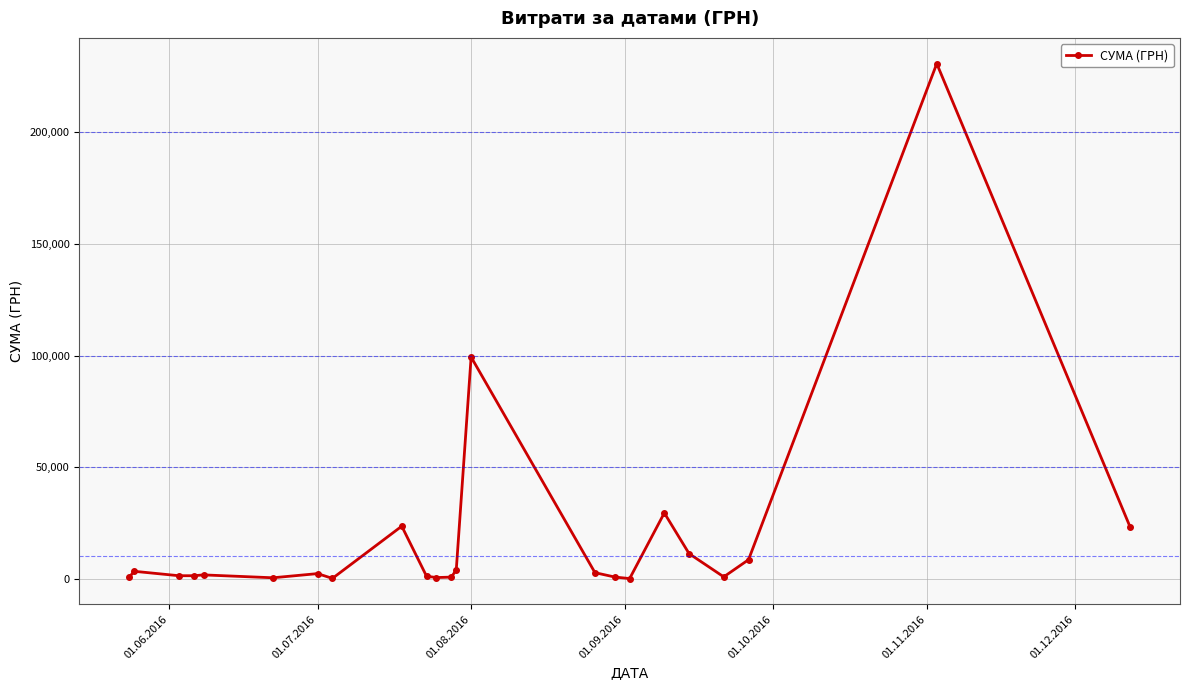

Does the chart display data point markers on the line(s)?

Yes